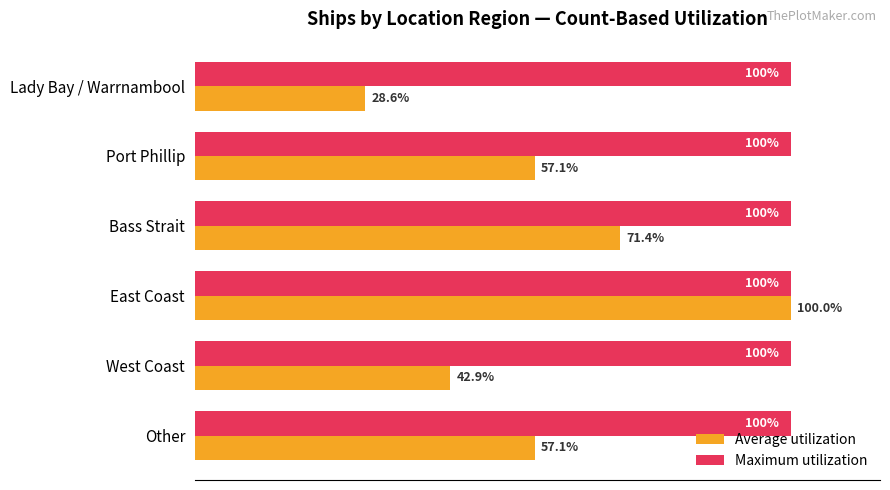

Which series has the widest spread of values?

Average utilization